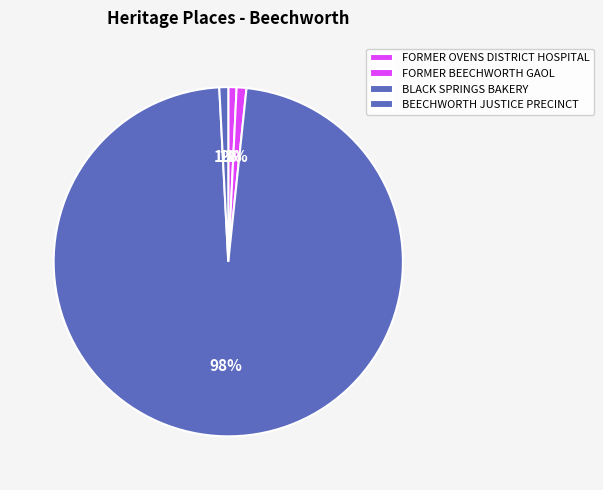

Is there any slice that represents more than half of the pie?

Yes